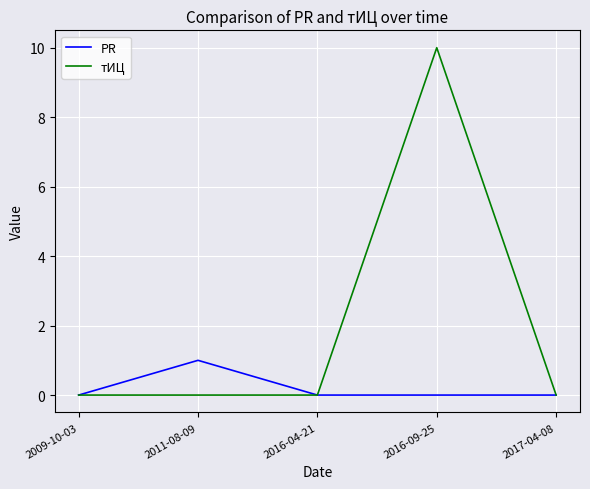

What is the total value across all series at 2011-08-09?

1